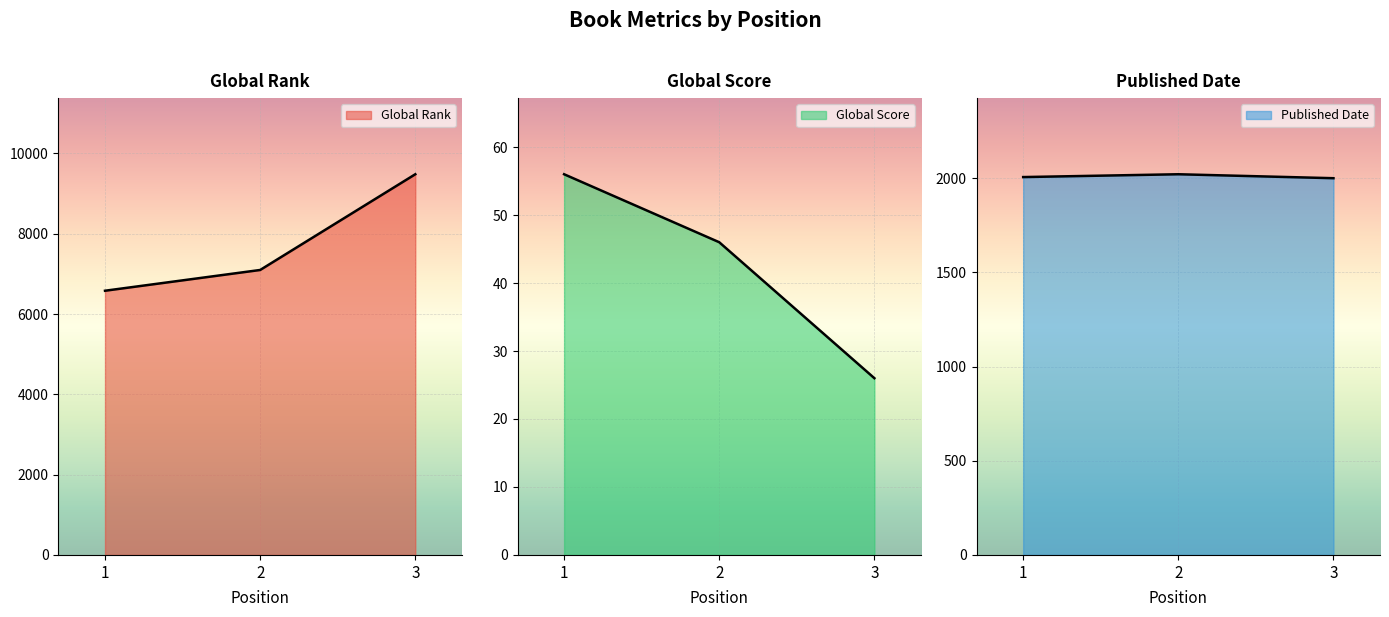

True or false: Global Score has a value of 26 at 1.

False